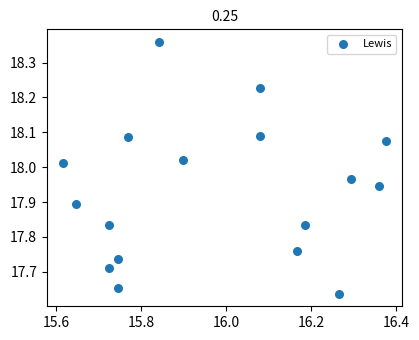

What is the range of X values (max minus min)?

0.8